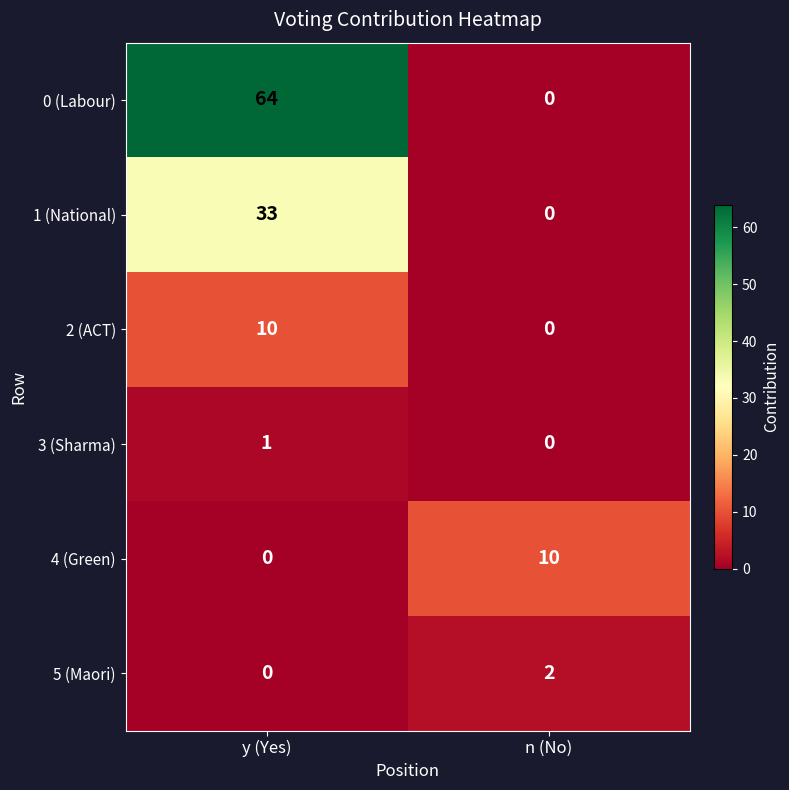

Between y (Yes) and n (No), which series saw the biggest shift?

0 (Labour)